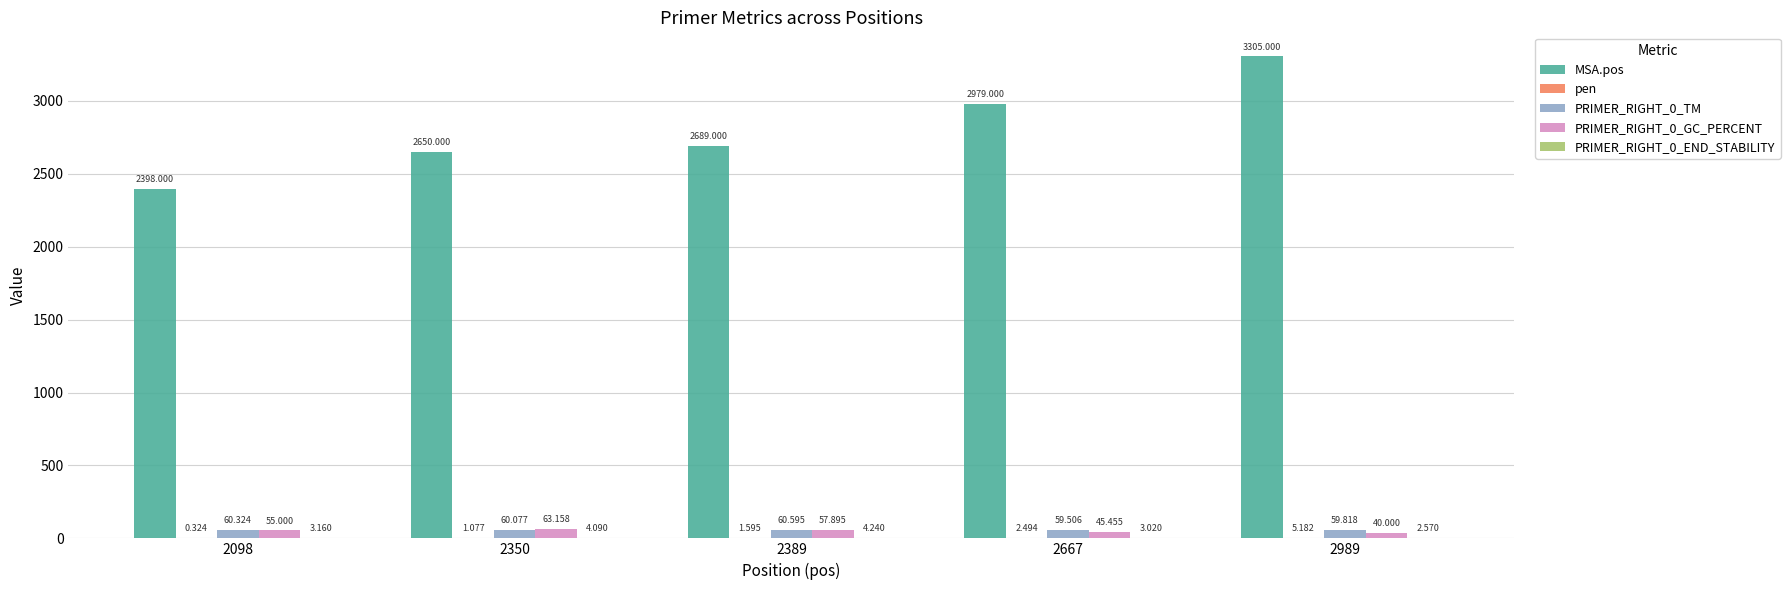

How many groups of bars are there?

5